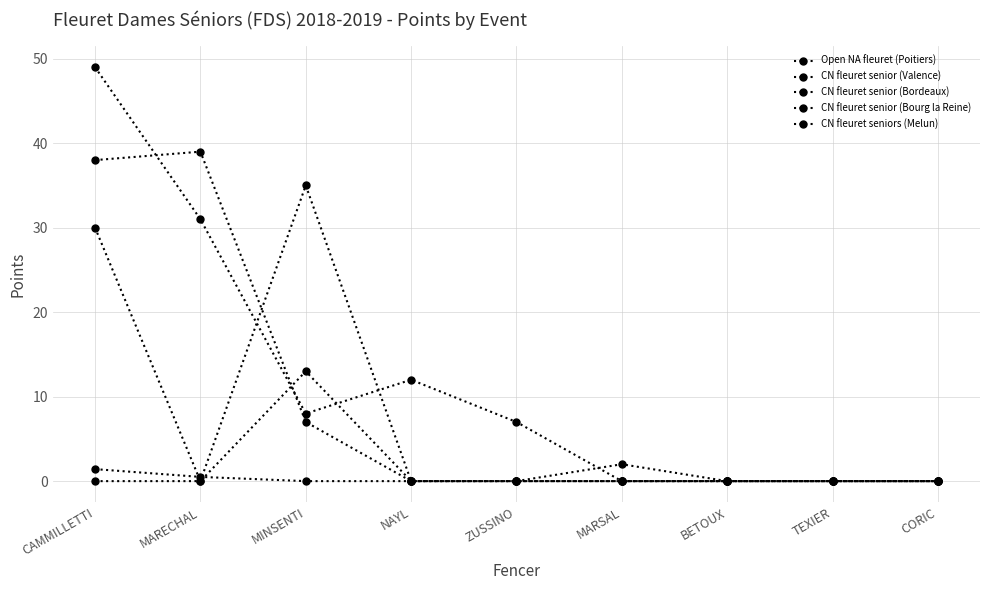

Does the chart have visible grid lines?

Yes